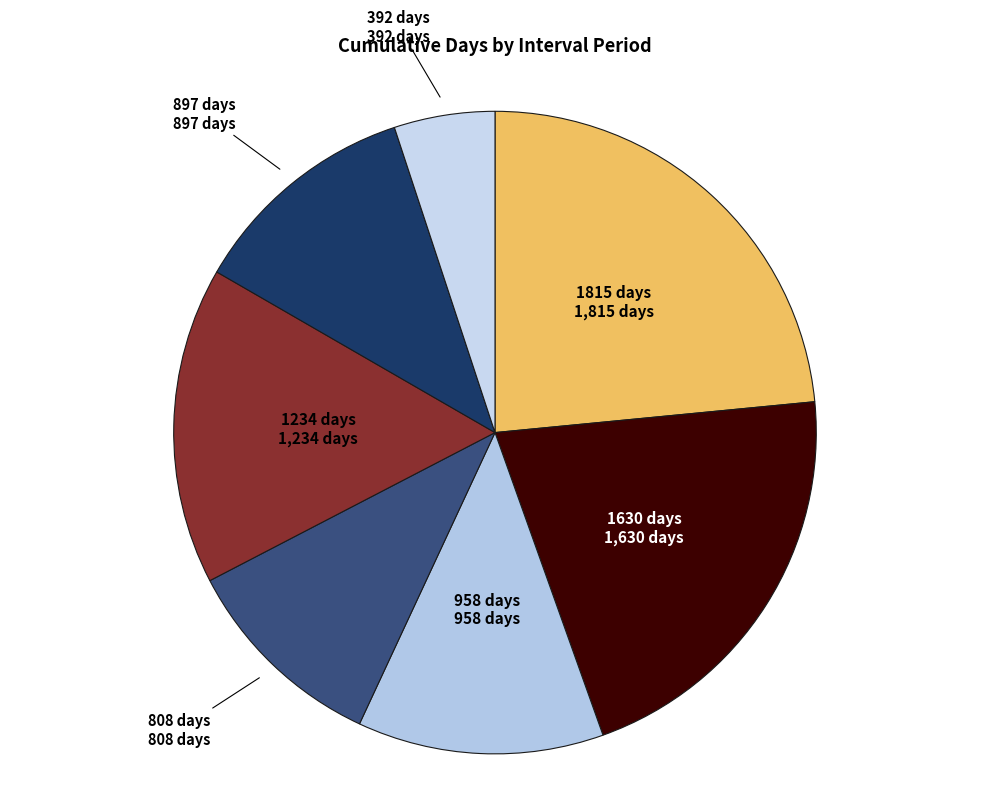

Count the number of slices in the pie.

7